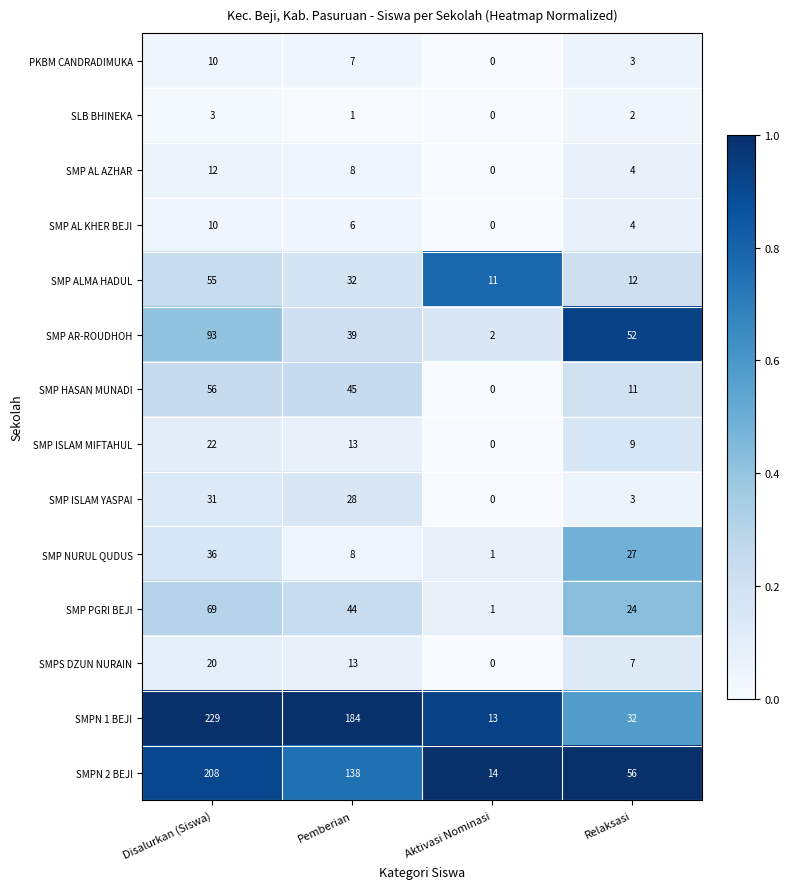

How many SMP NURUL QUDUS values are between 8 and 36?

3